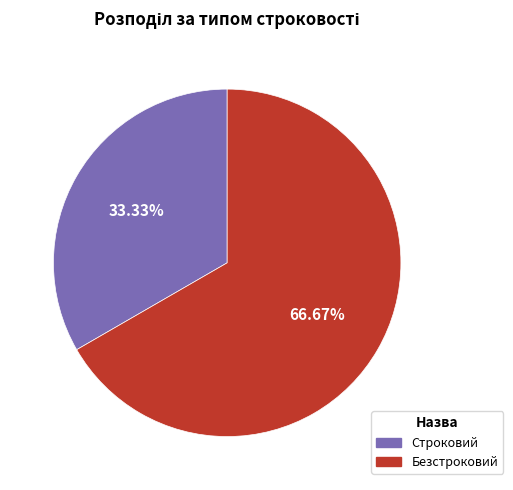

Which has a higher value, Безстроковий or Строковий?

Безстроковий